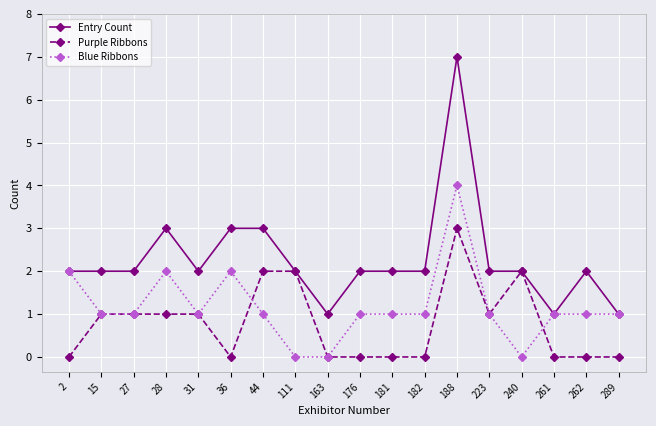

What are all the series names shown in the legend?

Entry Count, Purple Ribbons, Blue Ribbons